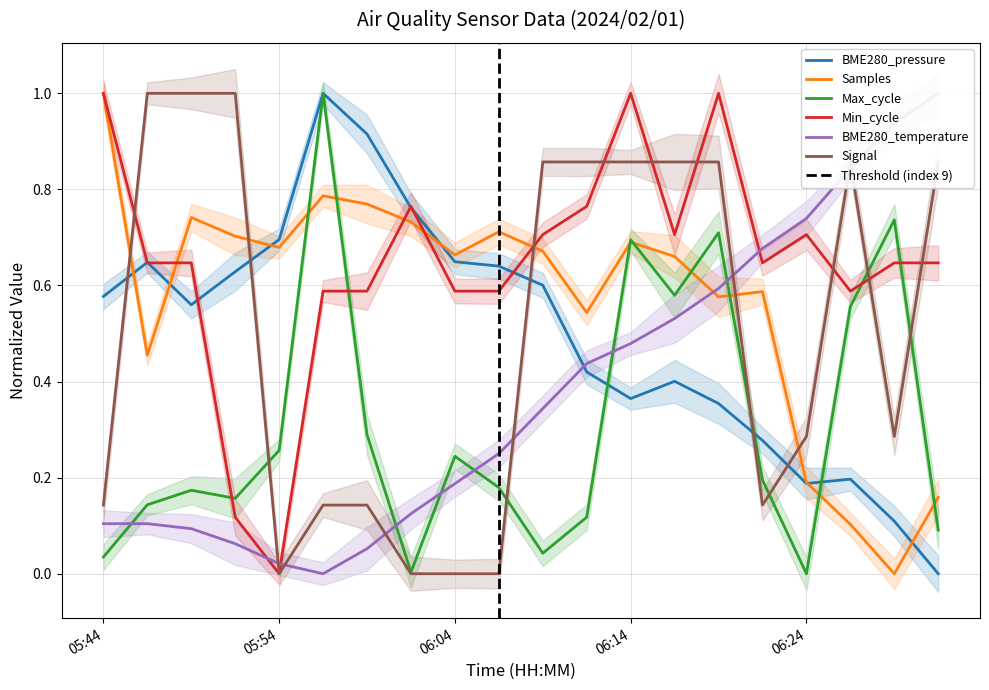

What is the difference between the highest and lowest values at 05:52?

0.9